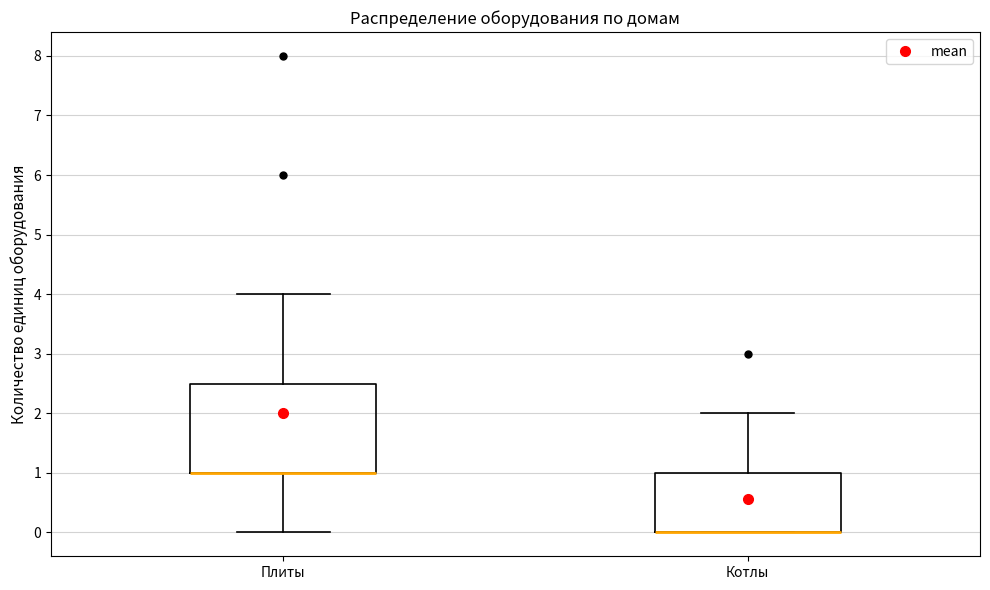

Reading left to right, transcribe this box plot: for each box, give where its median line is, the range the box spans, and where its two whiskers end, as read against the y-axis. The values are not printed on the chart, so give them approximately, as read against the axis.

Плиты: median 1.0 (drawn on the box's lower edge), box 1.0 to 2.5, whiskers 0.0 to 4.0
Котлы: median 0.0 (drawn on the box's lower edge), box 0.0 to 1.0, whiskers 0.0 to 2.0